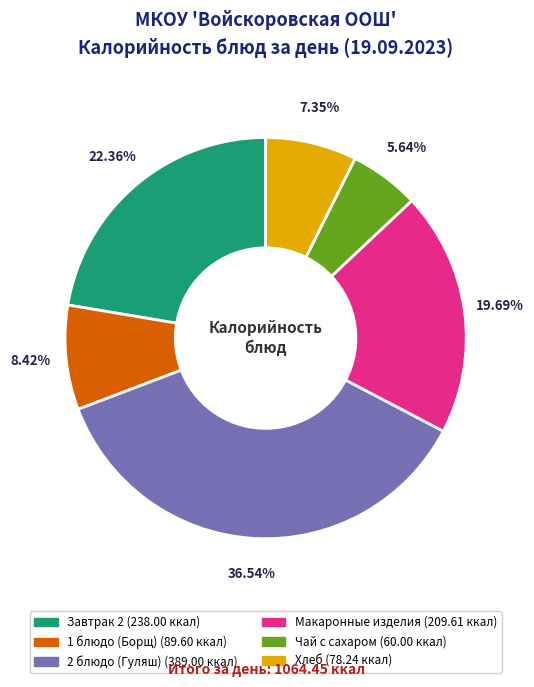

To the nearest percent, what portion does 1 блюдо (Борщ) represent?

8%